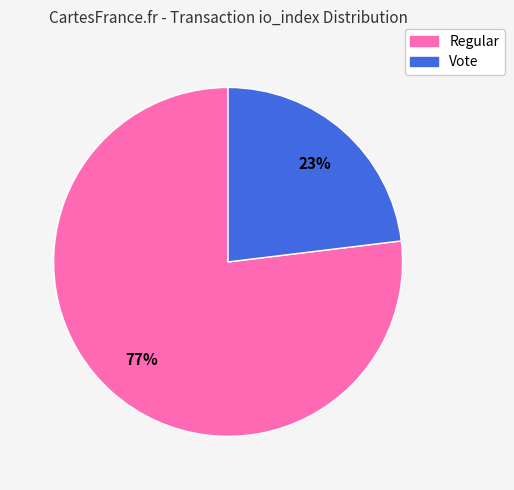

Is there any slice that represents more than half of the pie?

Yes